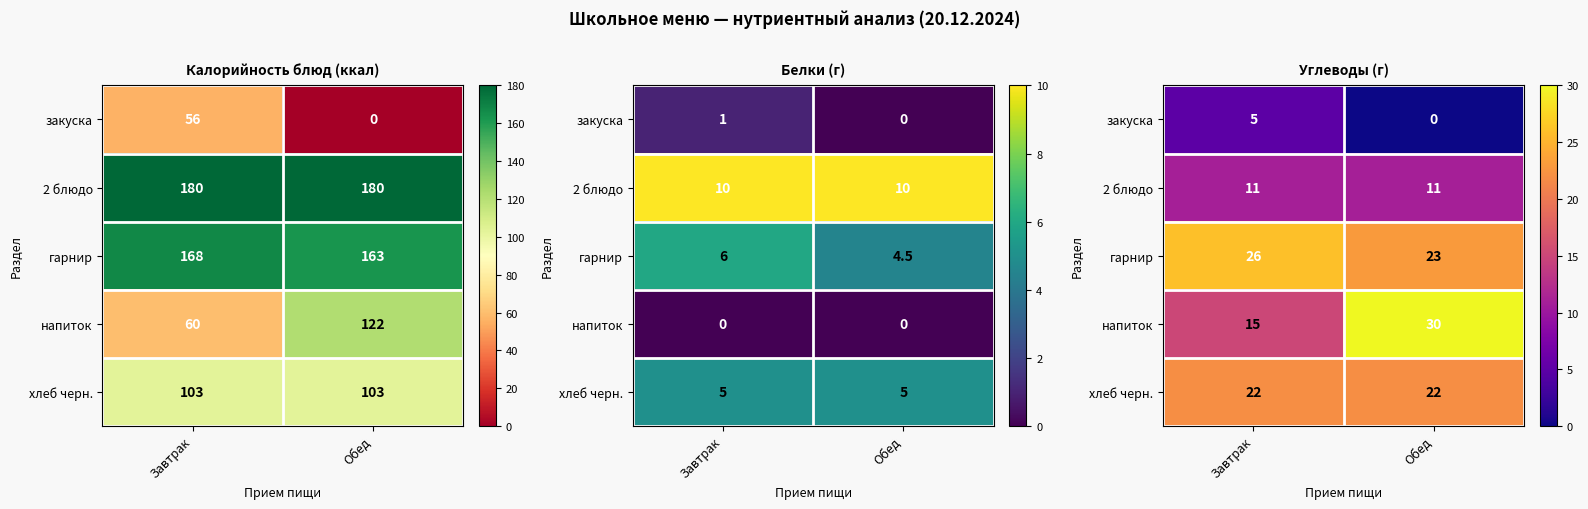

Is it true that хлеб черн. equals 22 at Обед?

True